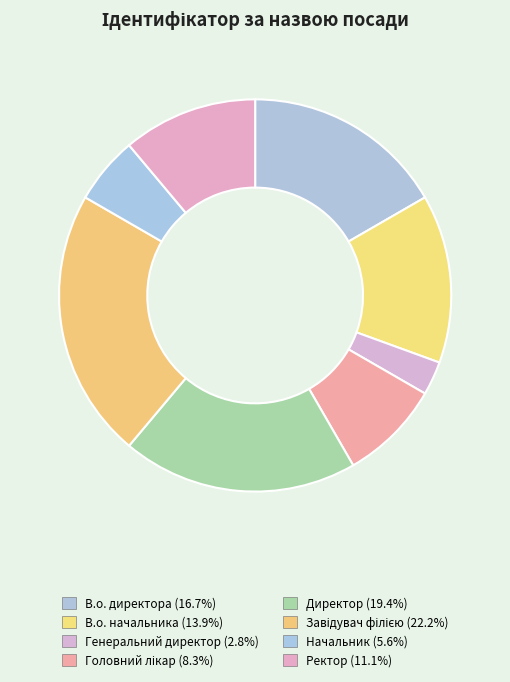

Does Начальник represent more than half of the total?

No